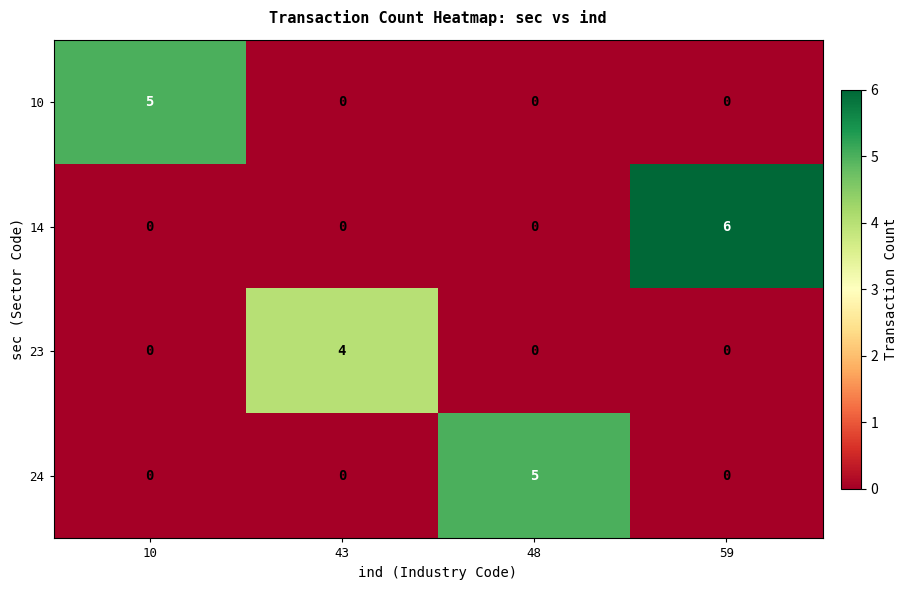

What is the maximum value for 23?

4